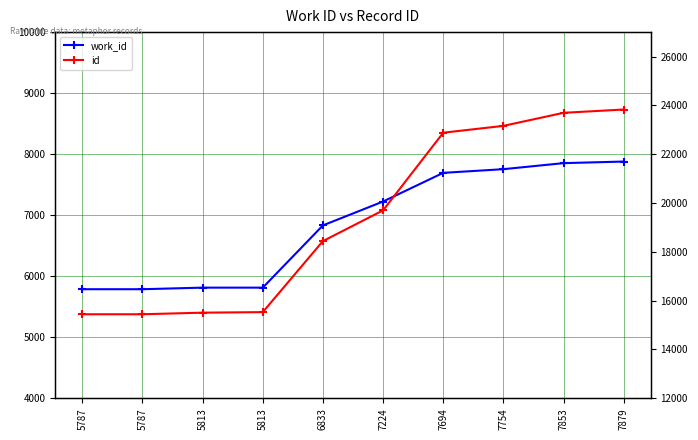

What is the lowest value of the id series?

15441